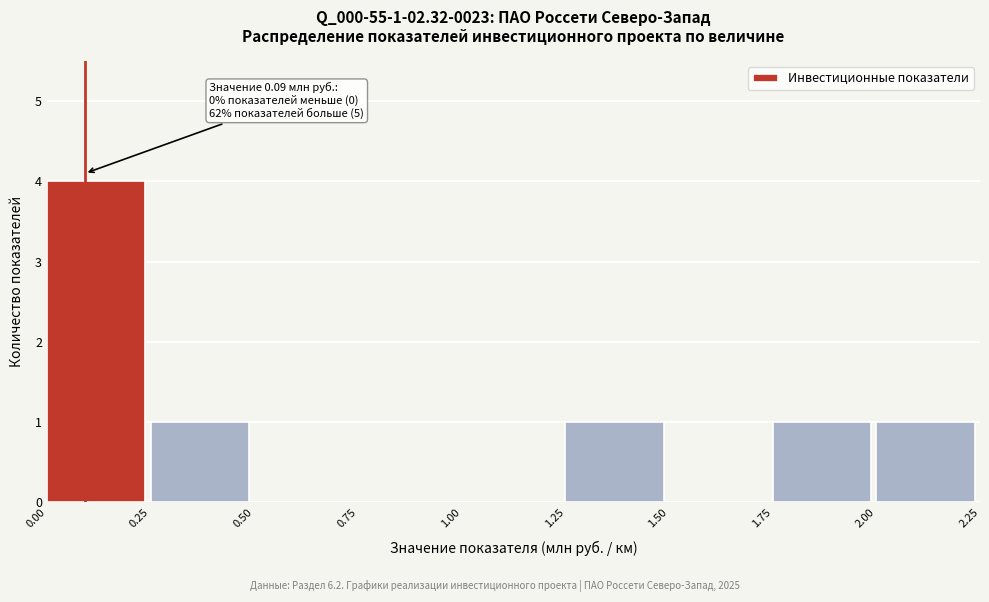

Which range on the x-axis has the tallest bar?

0.00 to 0.25